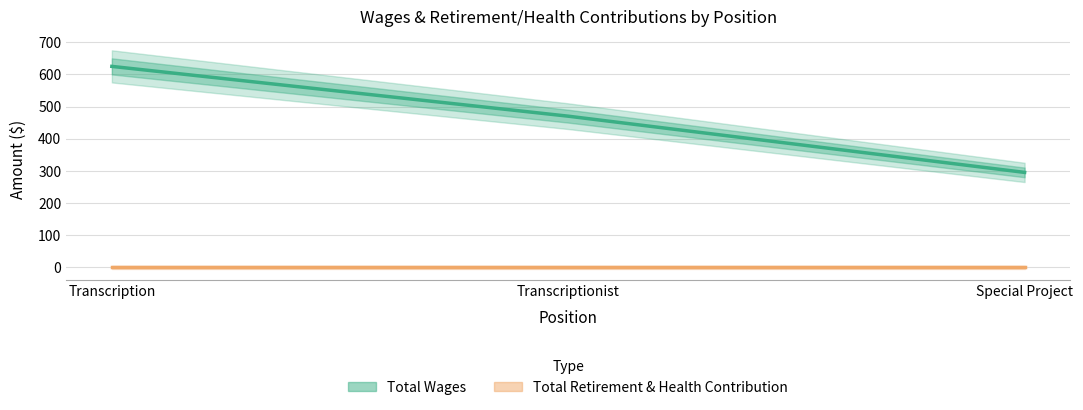

At which label does Total Retirement & Health Contribution reach its minimum?

Transcription